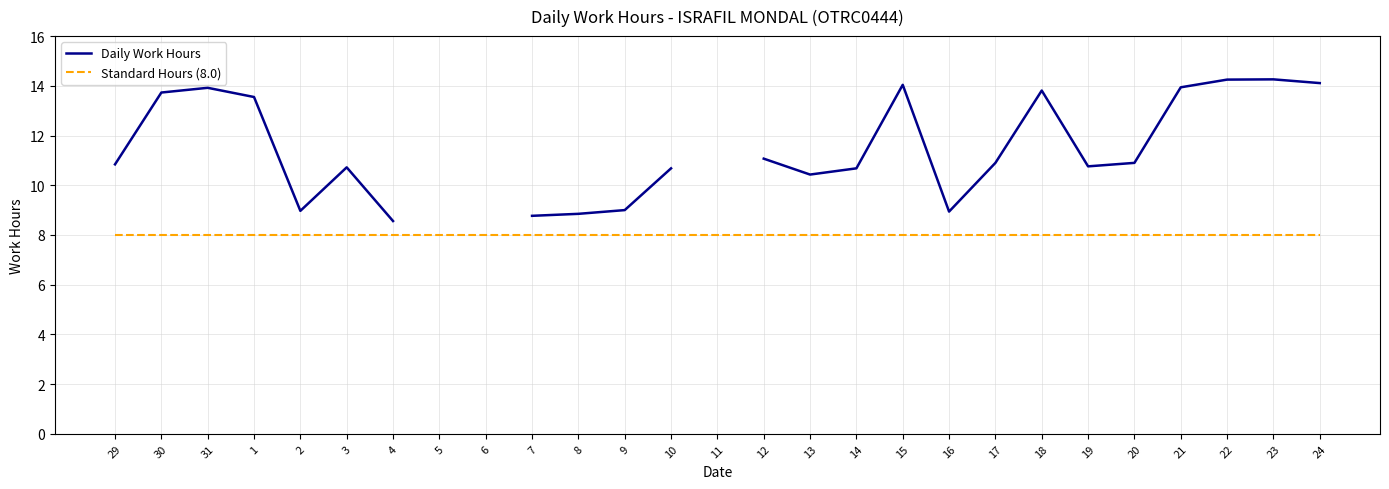

Is this an area chart (filled region under the line)?

No